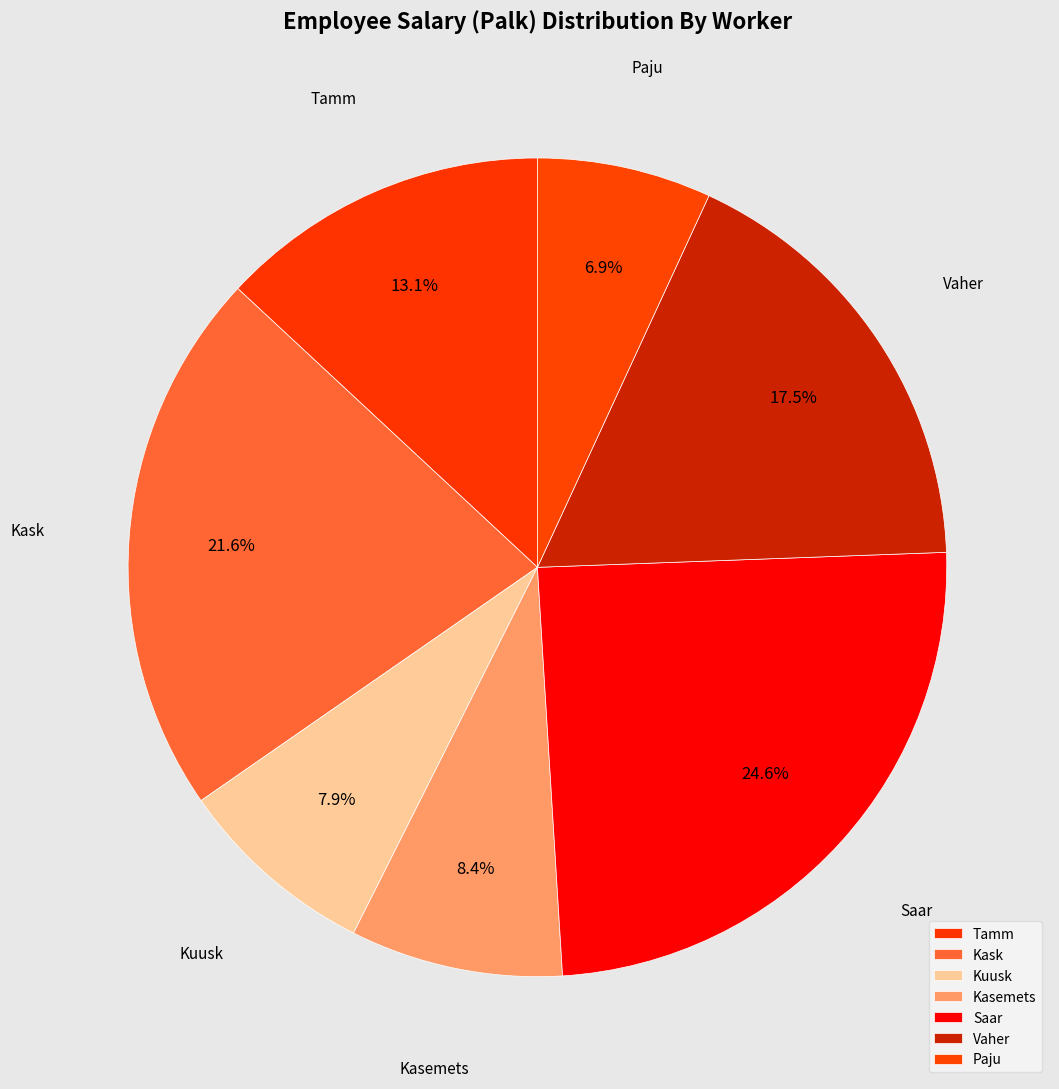

To the nearest percent, what is the combined percentage of Tamm and Kasemets?

21%